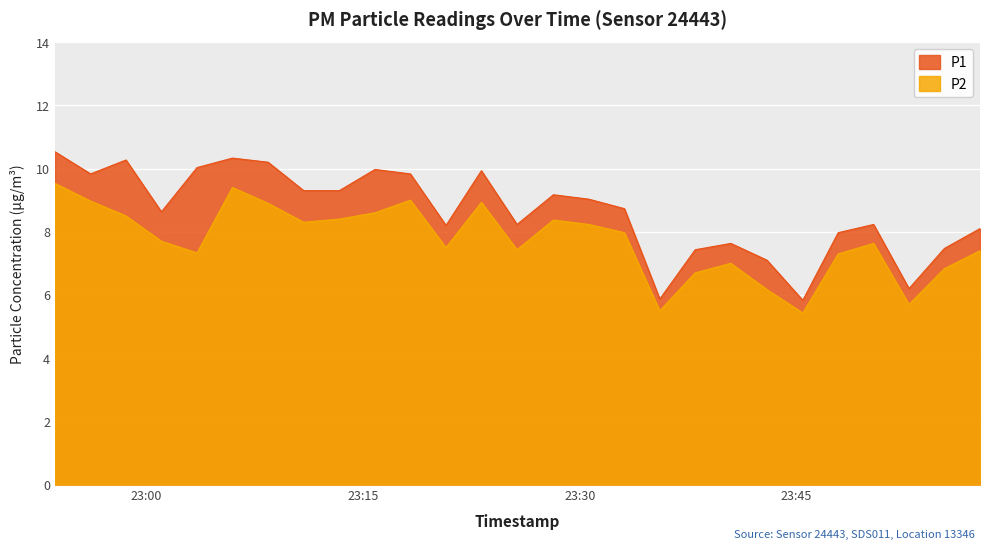

The value of P2 at 2024-01-25T23:33:05 is 8.0. True or false?

True